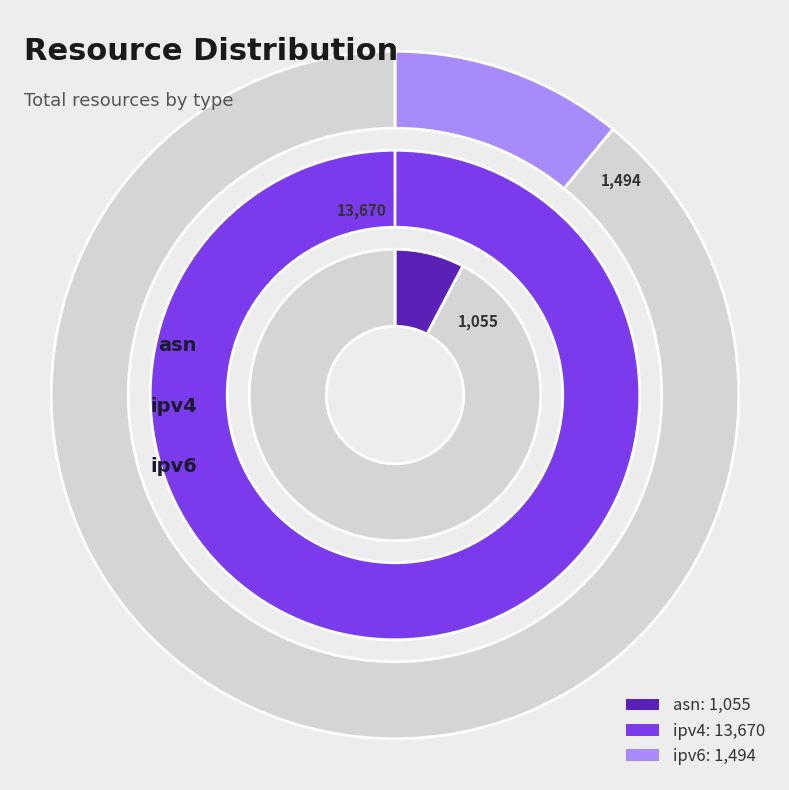

What is the largest slice in the pie chart?

ipv4